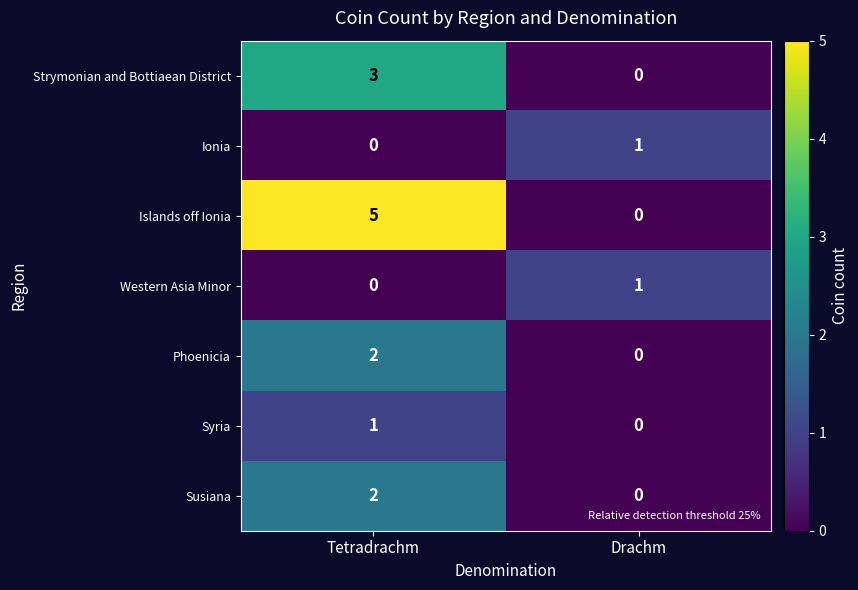

Reading left to right, transcribe all the data shown in this chart.

Strymonian and Bottiaean District: 3	0
Ionia: 0	1
Islands off Ionia: 5	0
Western Asia Minor: 0	1
Phoenicia: 2	0
Syria: 1	0
Susiana: 2	0